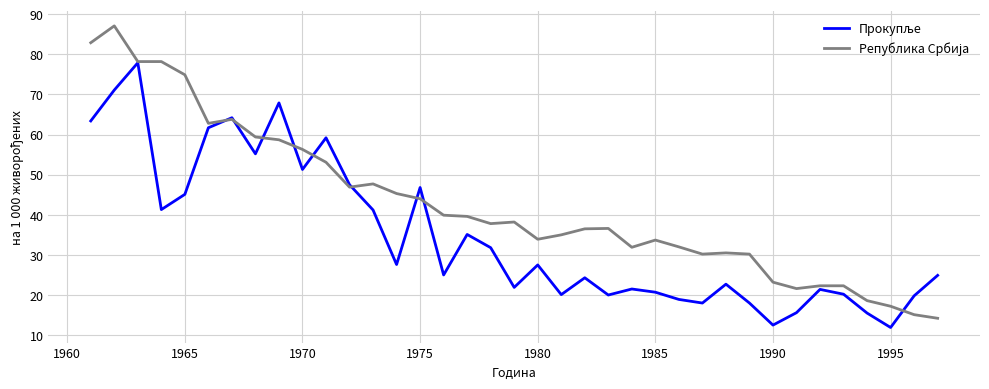

What is the minimum value shown in the chart?

11.9